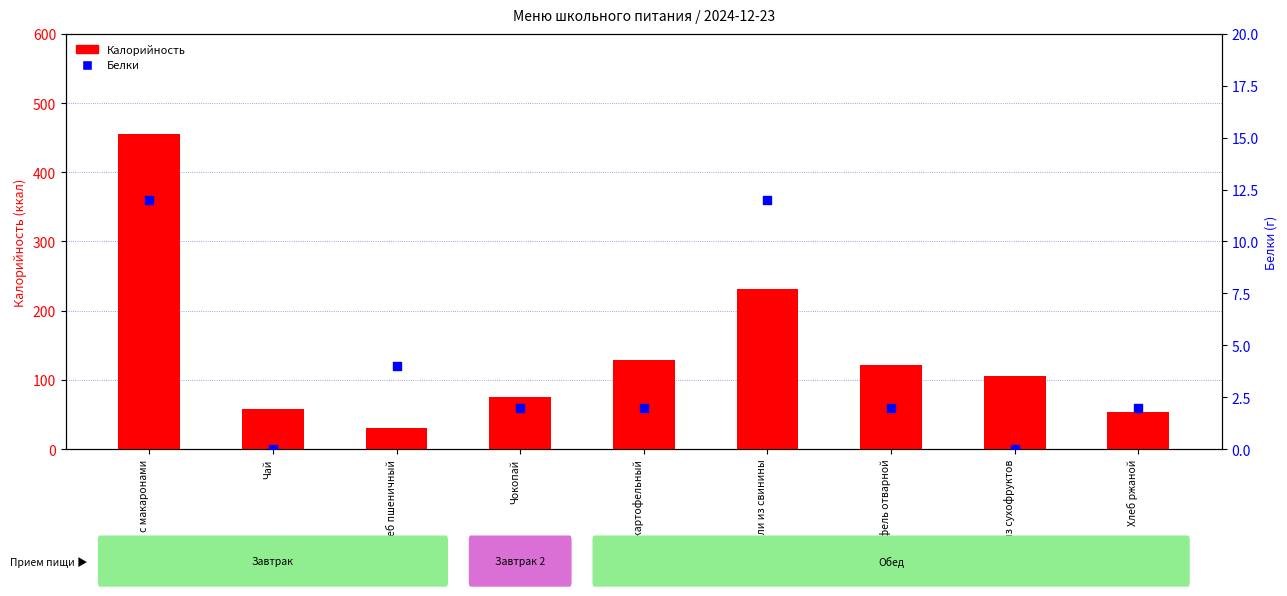

Is the value of Белки at Компот из сухофруктов greater than the value of Калорийность at Хлеб ржаной?

No